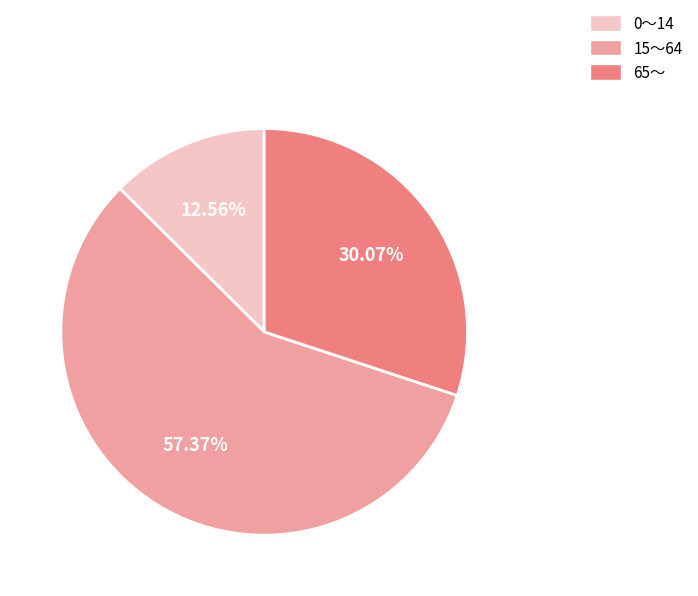

Does any single category account for the majority?

Yes